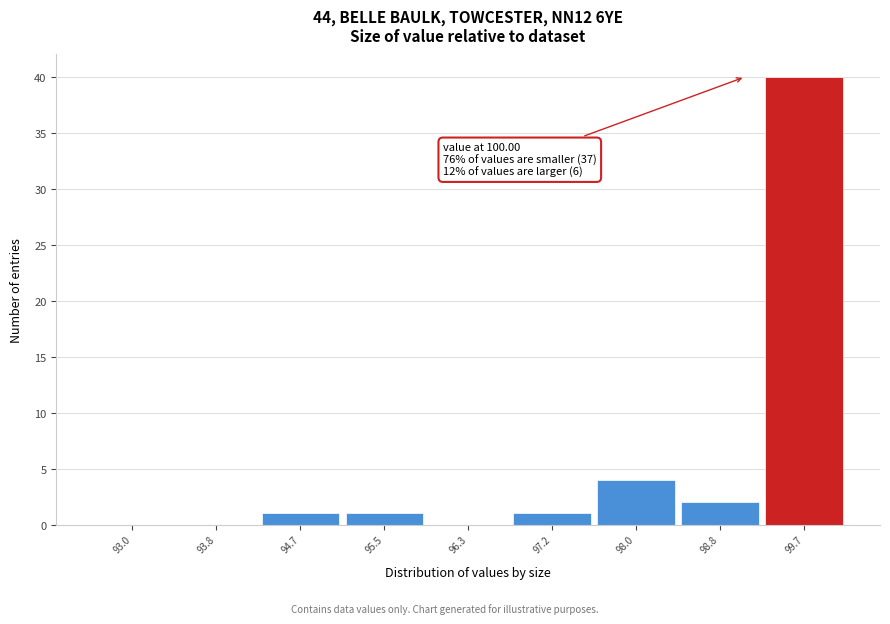

Reading left to right, what are all the values shown in this chart?

93.0=0	93.8=0	94.7=1	95.5=1	96.3=0	97.2=1	98.0=4	98.8=2	99.7=40